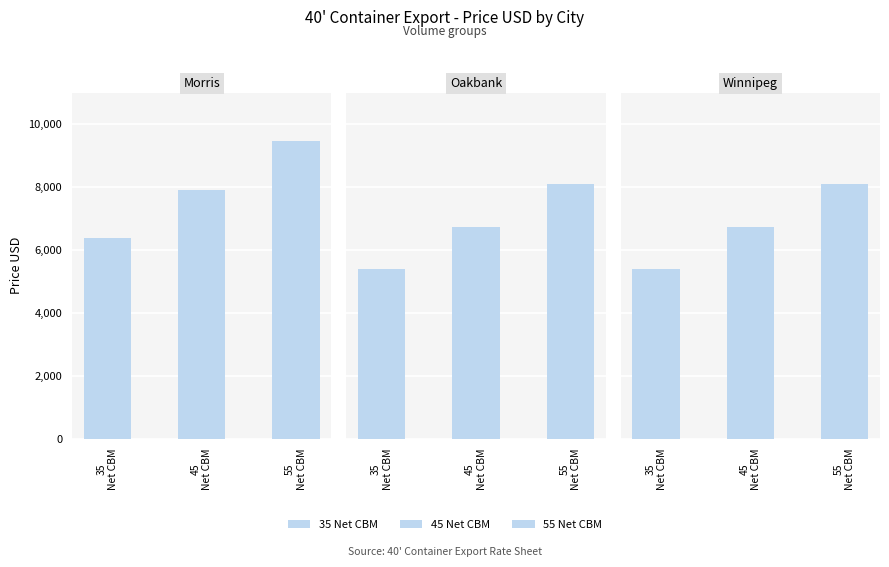

Rank the series by their average value, from highest to lowest.

55 Net CBM, 45 Net CBM, 35 Net CBM